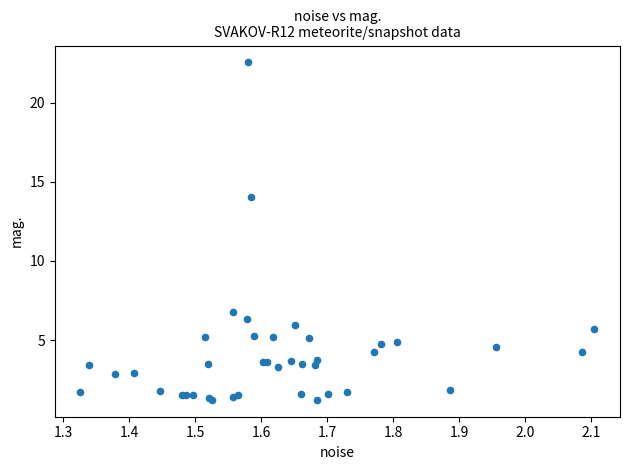

What Y value in the scatter plot is closest to 11?

14.0